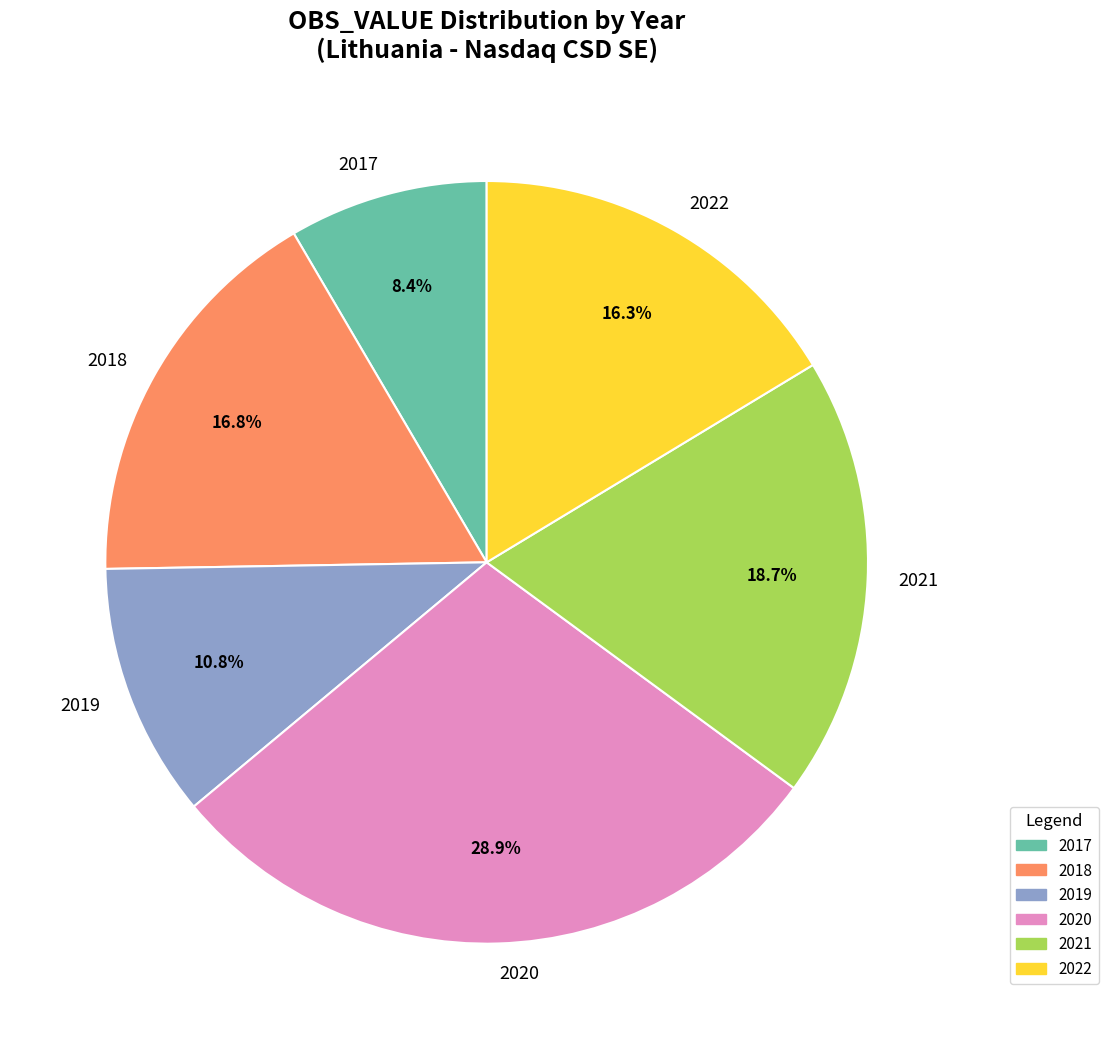

What percentage is the 2019 slice, to the nearest percent?

11%